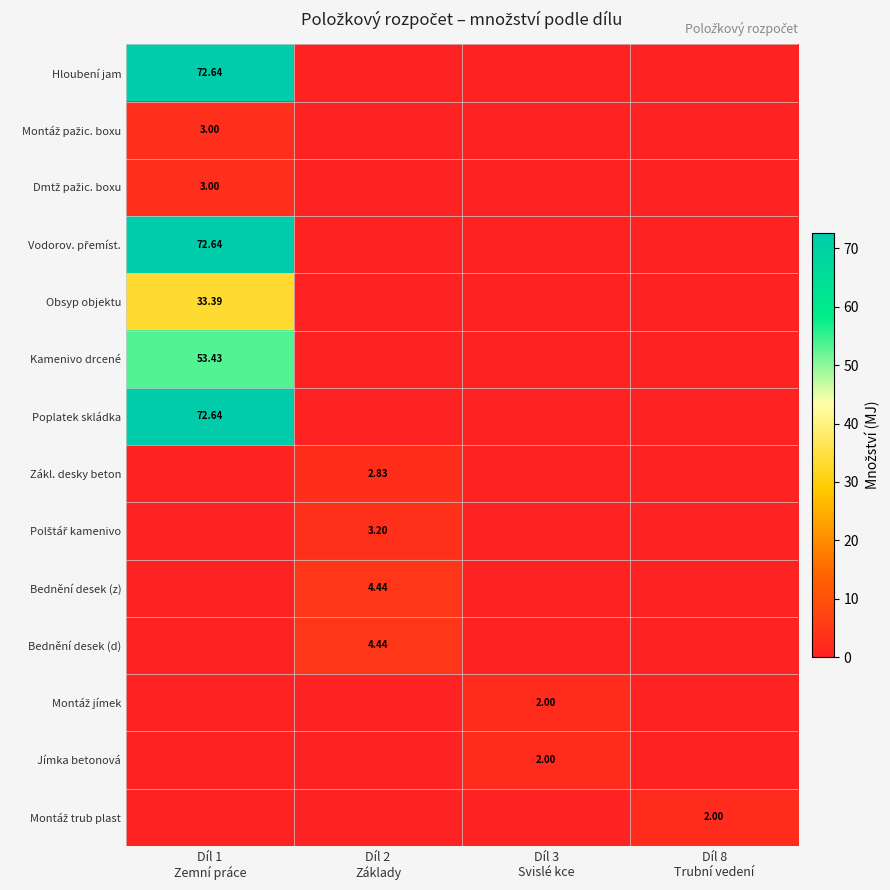

At Díl 8 Trubní vedení, list the series in order from largest to smallest.

Montáž trub plast, Hloubení jam, Montáž pažic. boxu, Dmtž pažic. boxu, Vodorov. přemíst., Obsyp objektu, Kamenivo drcené, Poplatek skládka, Zákl. desky beton, Polštář kamenivo, Bednění desek (z), Bednění desek (d), Montáž jímek, Jímka betonová